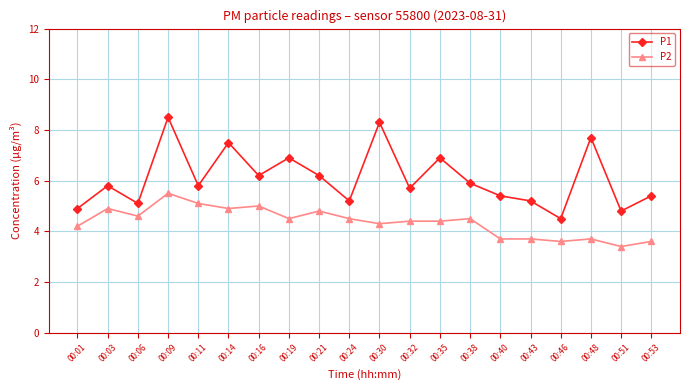

Reading left to right, transcribe all the data shown in this chart.

P1: 00:01=4.9	00:03=5.8	00:06=5.1	00:09=8.5	00:11=5.8	00:14=7.5	00:16=6.2	00:19=6.9	00:21=6.2	00:24=5.2	00:30=8.3	00:32=5.7	00:35=6.9	00:38=5.9	00:40=5.4	00:43=5.2	00:46=4.5	00:48=7.7	00:51=4.8	00:53=5.4
P2: 00:01=4.2	00:03=4.9	00:06=4.6	00:09=5.5	00:11=5.1	00:14=4.9	00:16=5.0	00:19=4.5	00:21=4.8	00:24=4.5	00:30=4.3	00:32=4.4	00:35=4.4	00:38=4.5	00:40=3.7	00:43=3.7	00:46=3.6	00:48=3.7	00:51=3.4	00:53=3.6